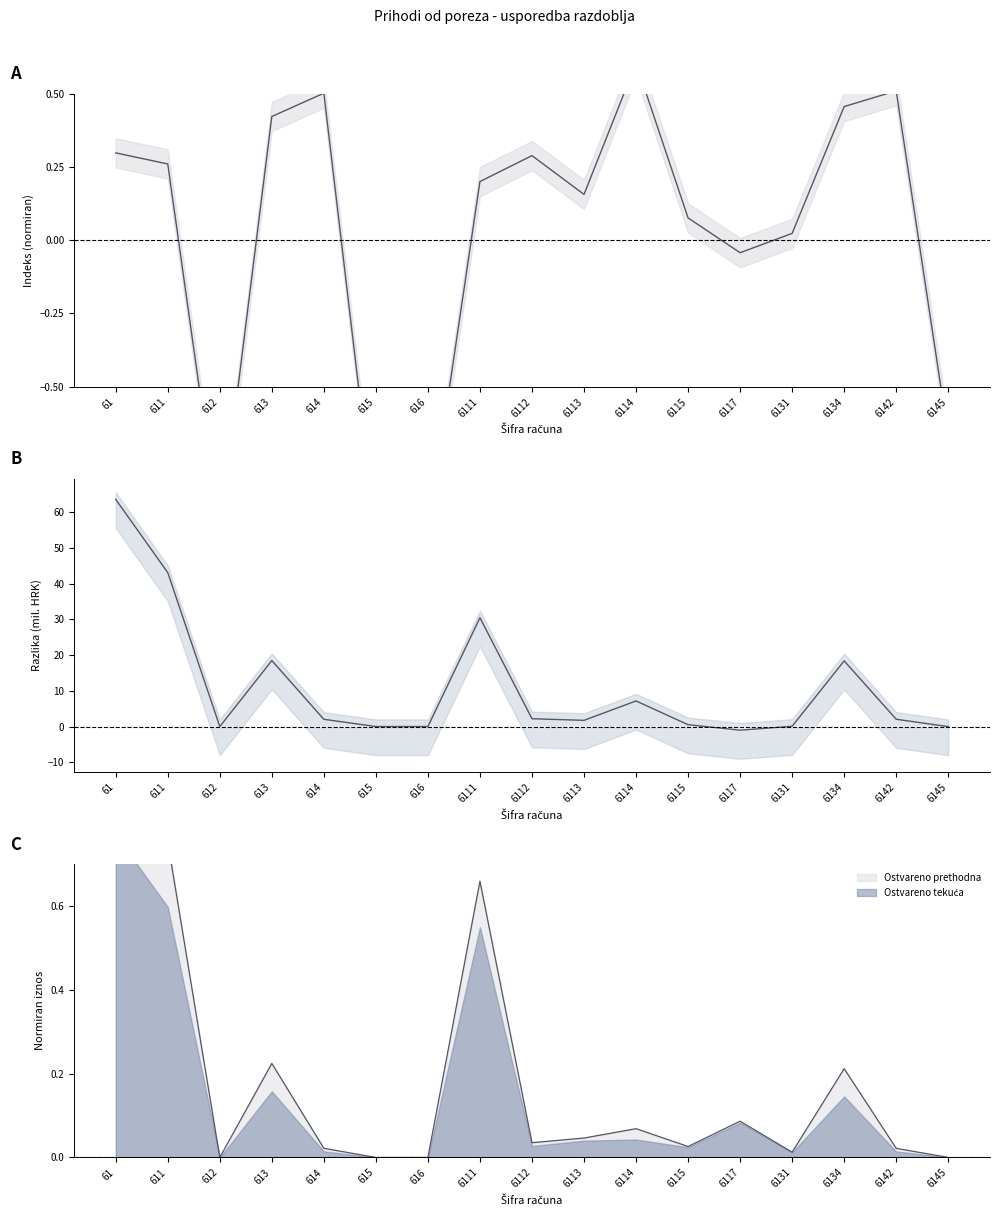

After their last crossing, which series has the higher values: Razlika (tekuća - preth.) or Indeks (centralna)?

Razlika (tekuća - preth.)